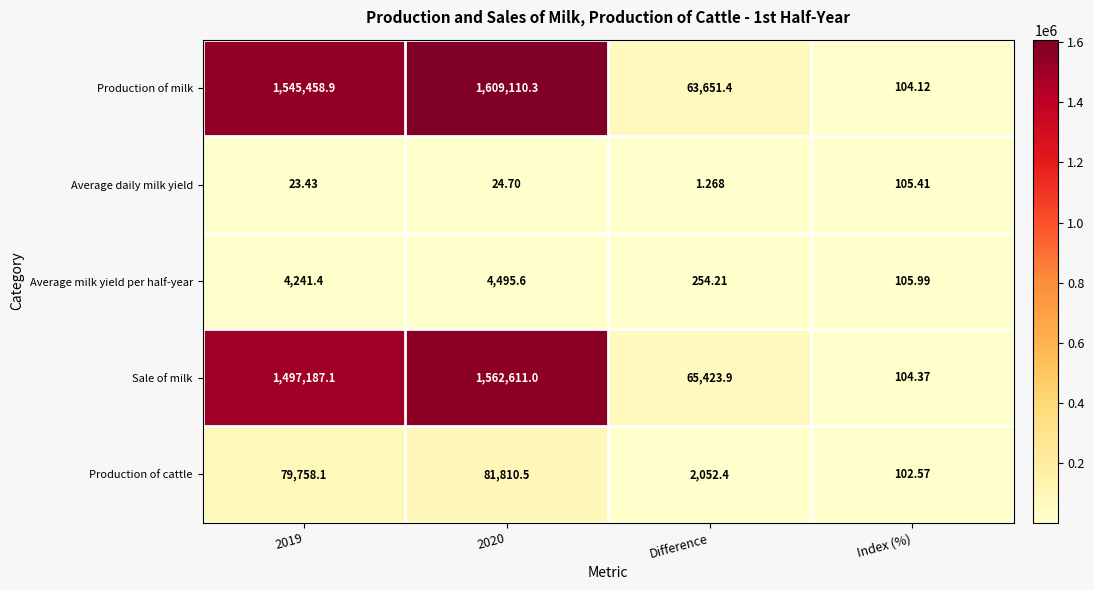

Rank the series at Index (%) from highest to lowest value.

Average milk yield per half-year, Average daily milk yield, Sale of milk, Production of milk, Production of cattle